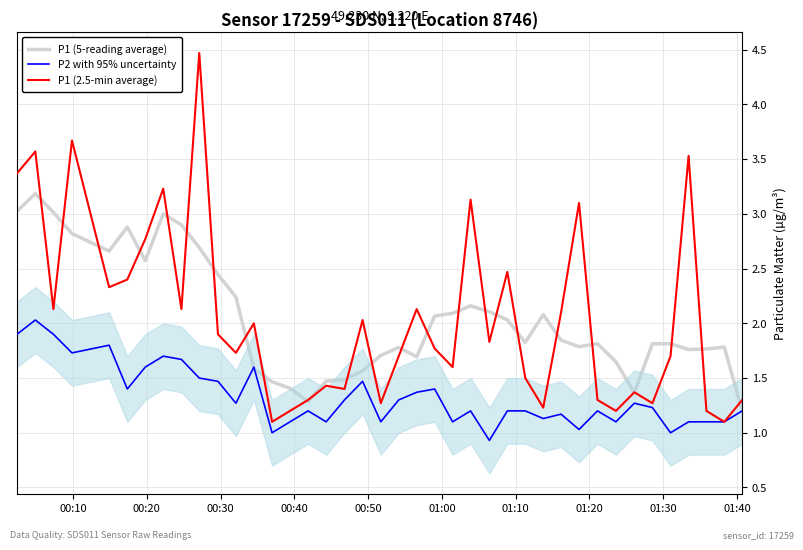

What is the minimum value for P1 (5-reading average)?

1.2